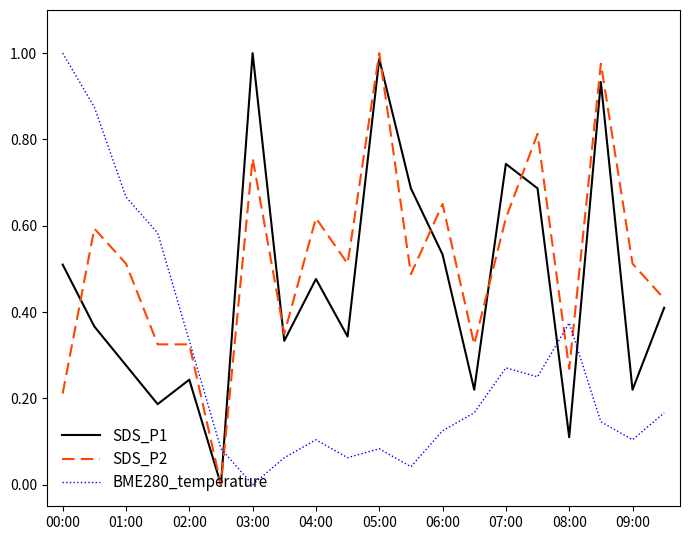

Rank the series by their average value, from highest to lowest.

SDS_P2, SDS_P1, BME280_temperature